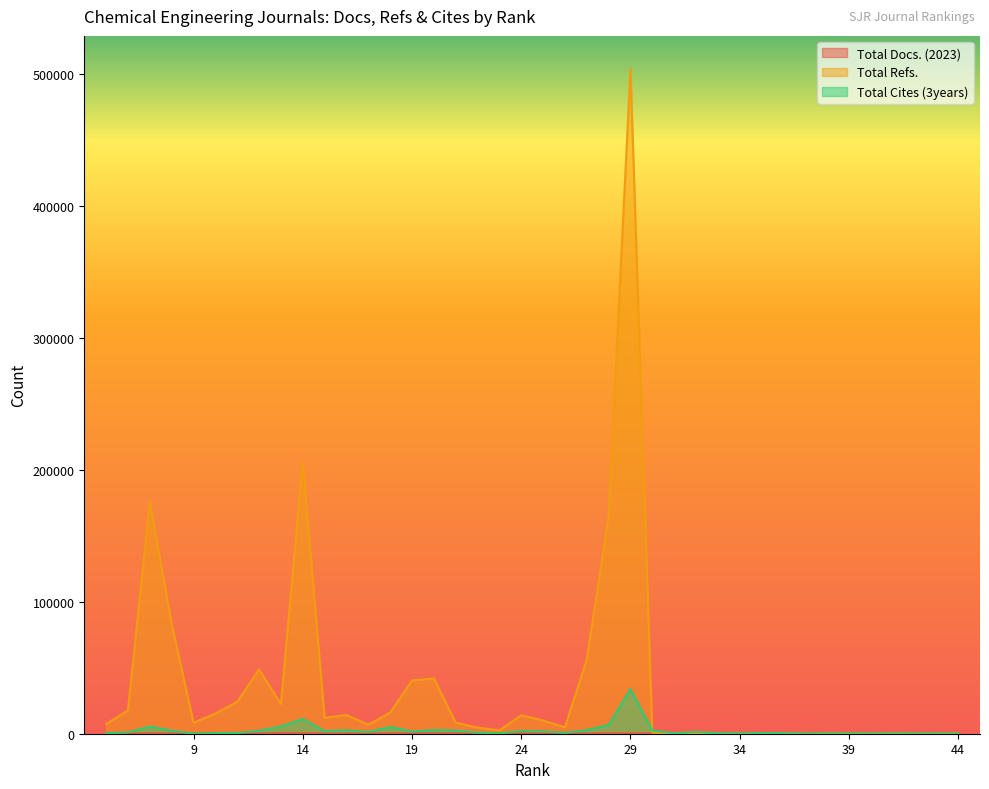

What is the difference between the highest and lowest values at 21?

8262